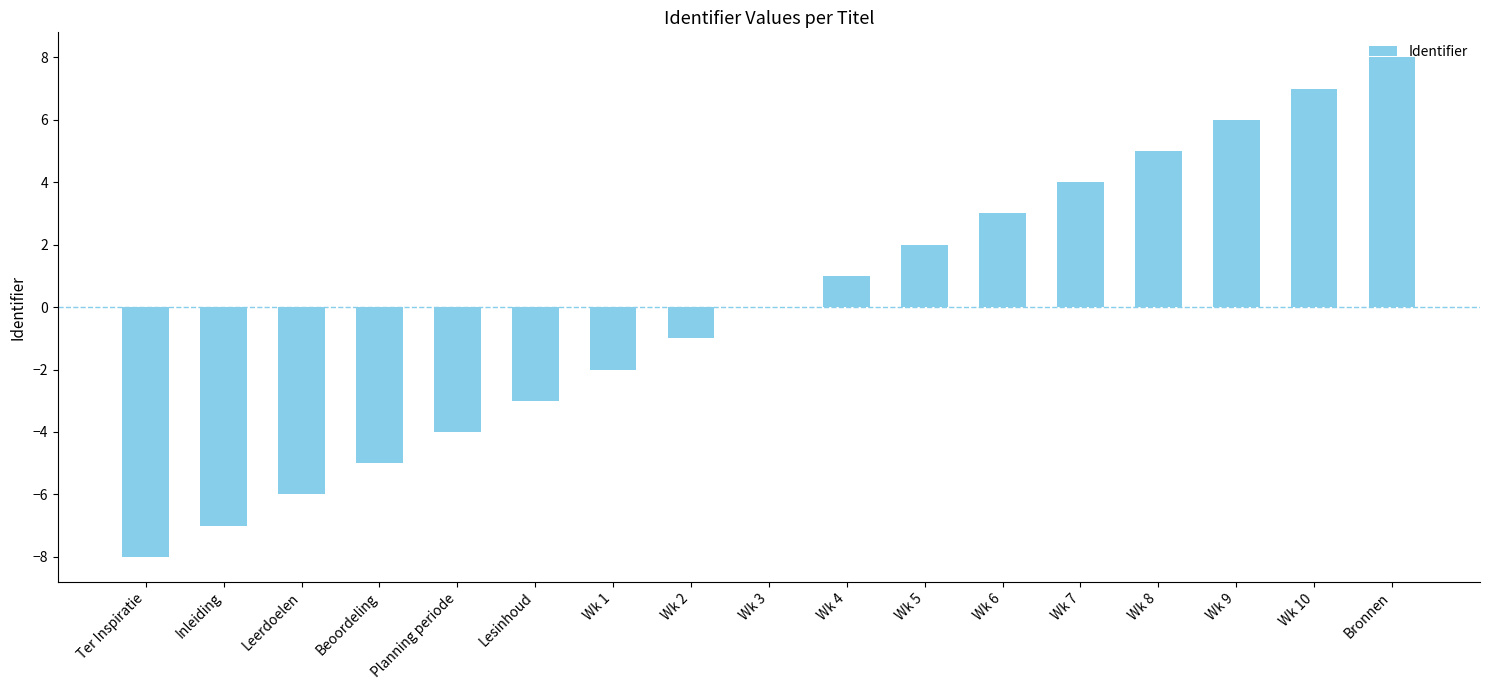

Are the bars grouped side by side (vs. stacked)?

No